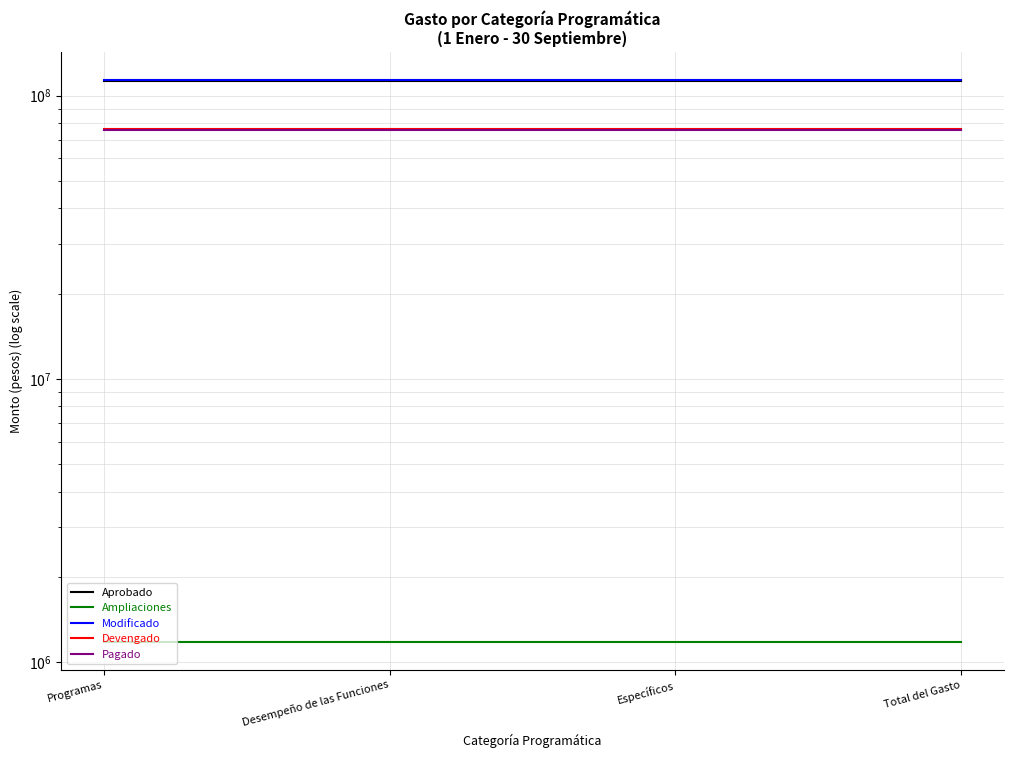

What is the highest value of the Pagado series?

75662766.2